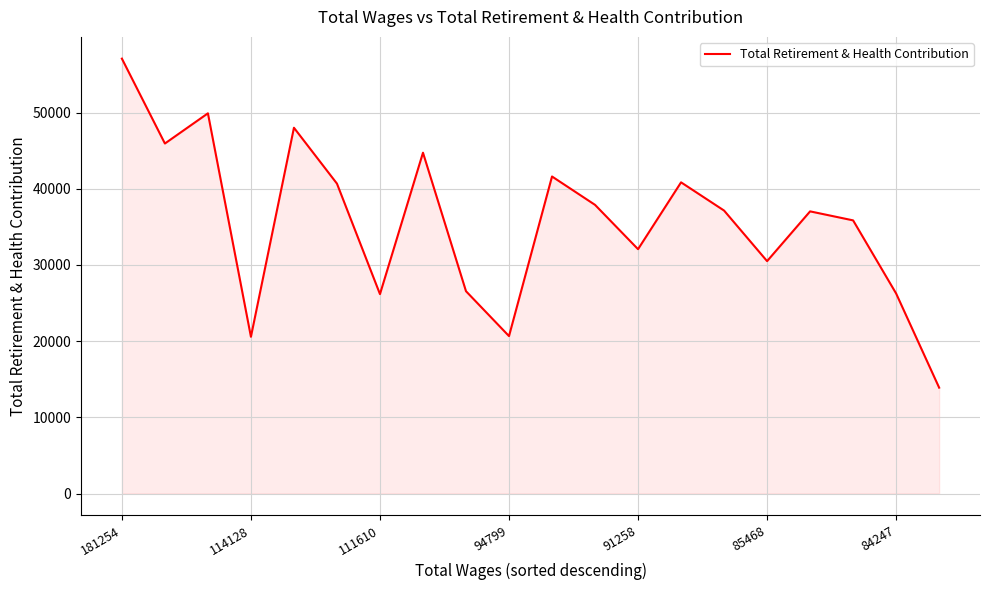

What is the maximum value shown in the chart?

57074